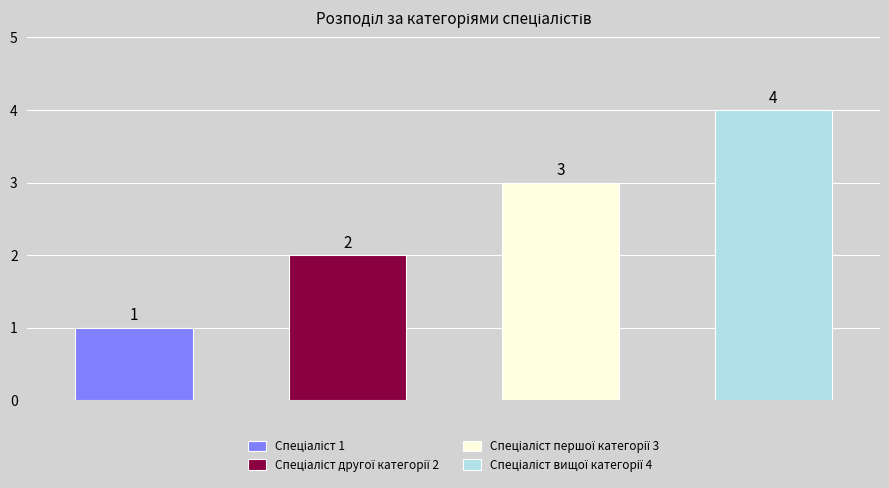

What position from the right is Спеціаліст другої категорії?

3